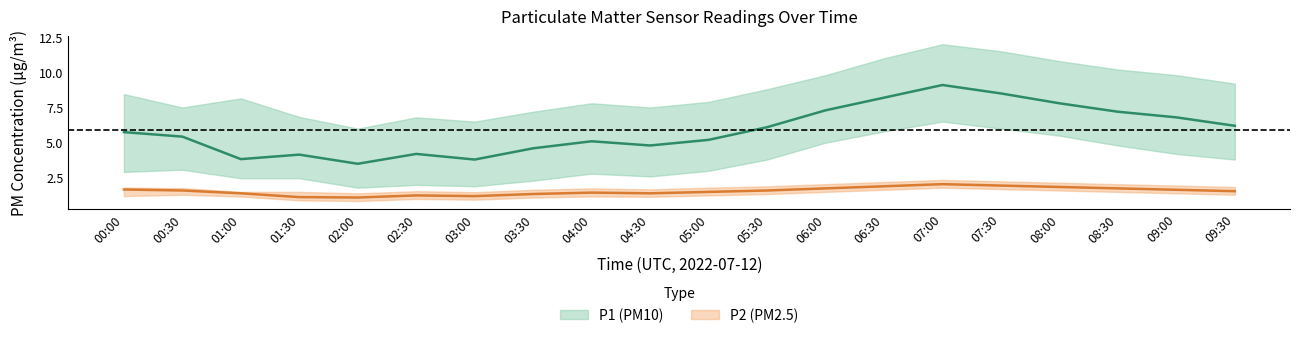

Which category has the highest value across all series?

07:00